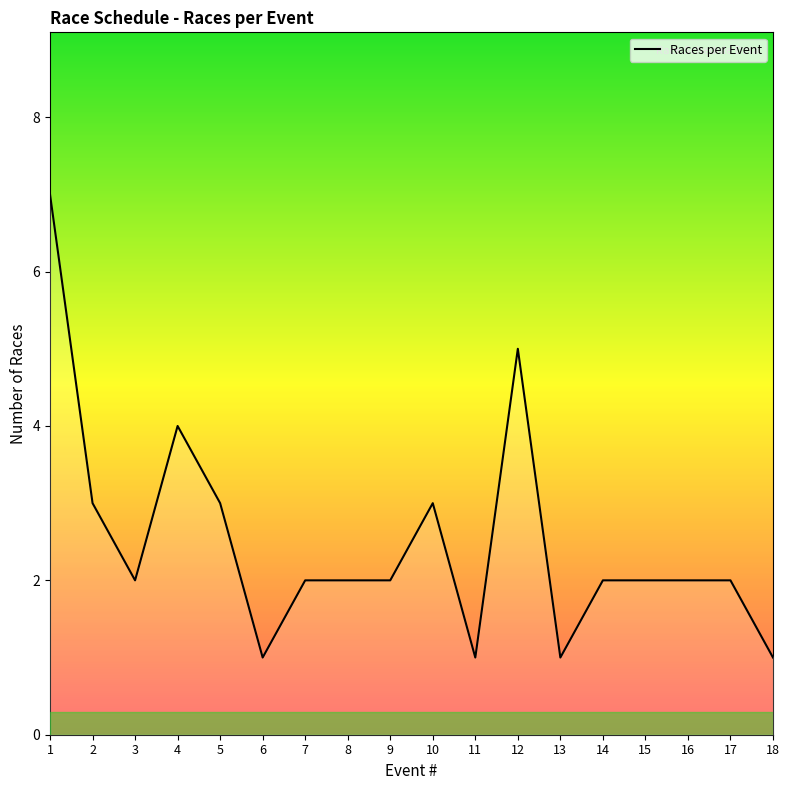

Approximately how many times larger is the value at 15 compared to 9?

1.0